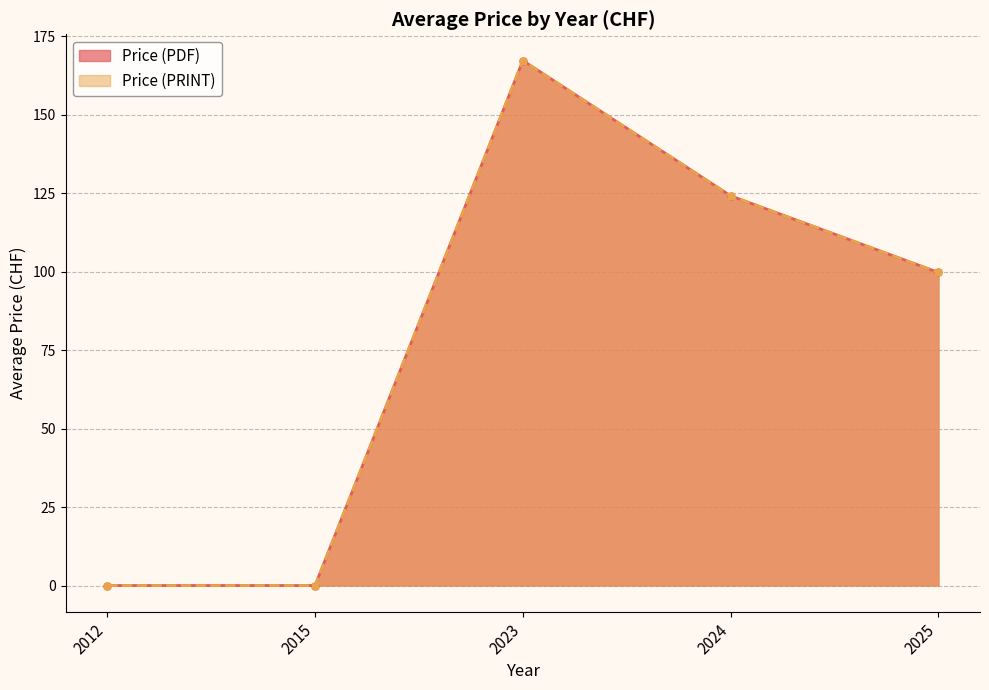

The value of Price (PRINT) at 4 is 243. True or false?

False